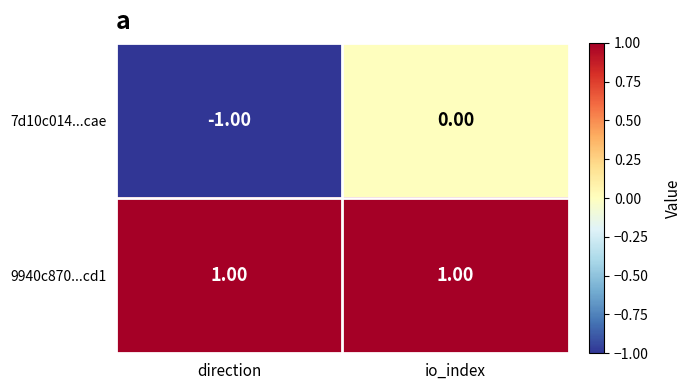

How many values in 7d10c014...cae are below zero?

1